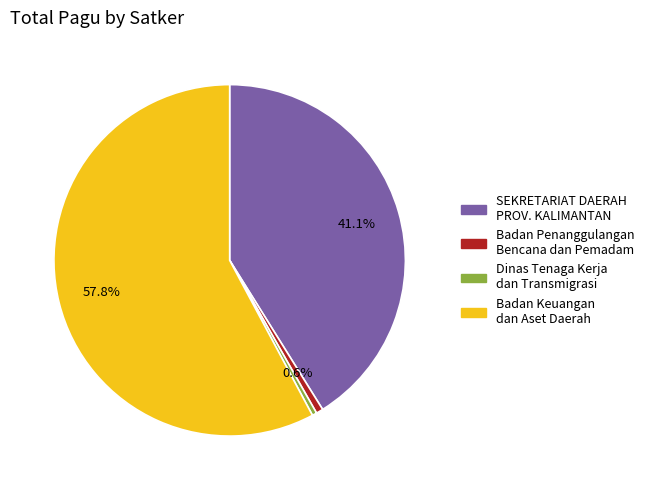

Is there a majority slice in this chart?

Yes